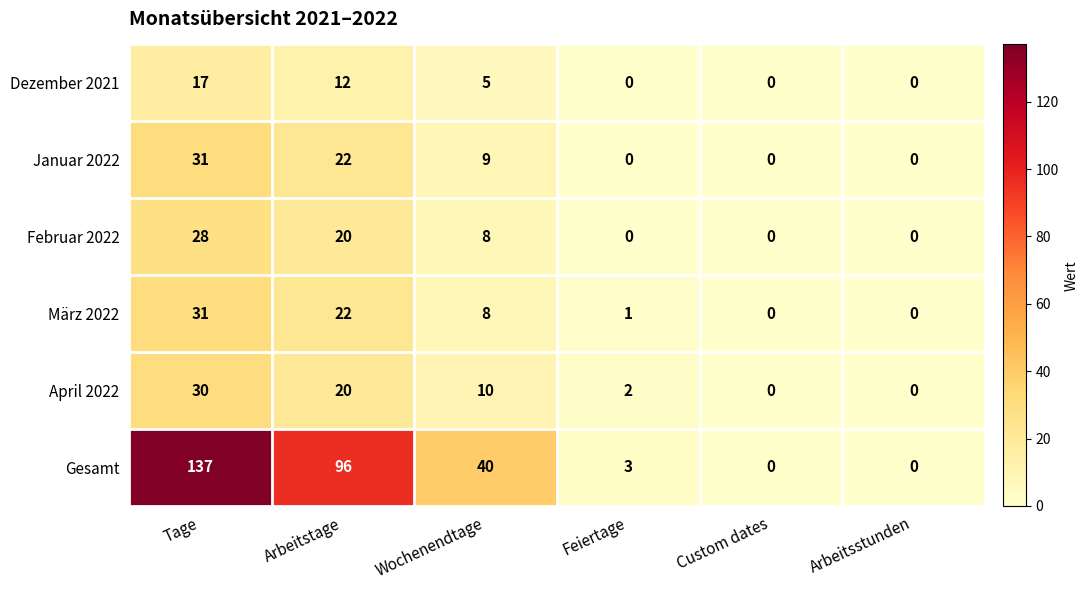

Which label corresponds to the largest value in the chart?

Tage